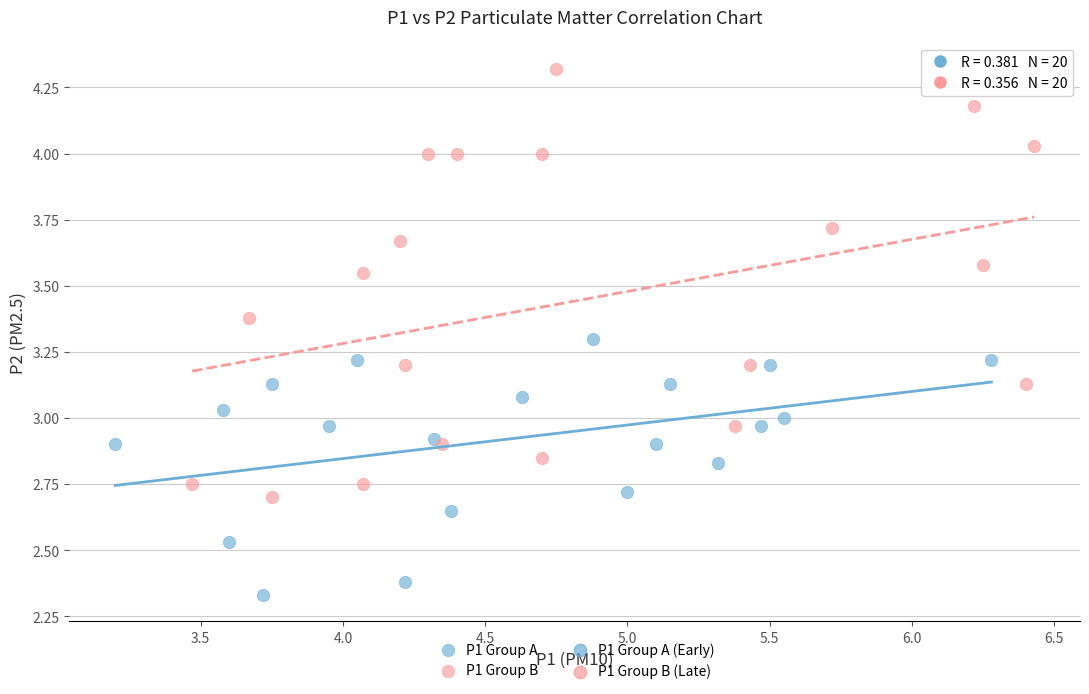

Which series contains the lowest Y value?

P1 Group A